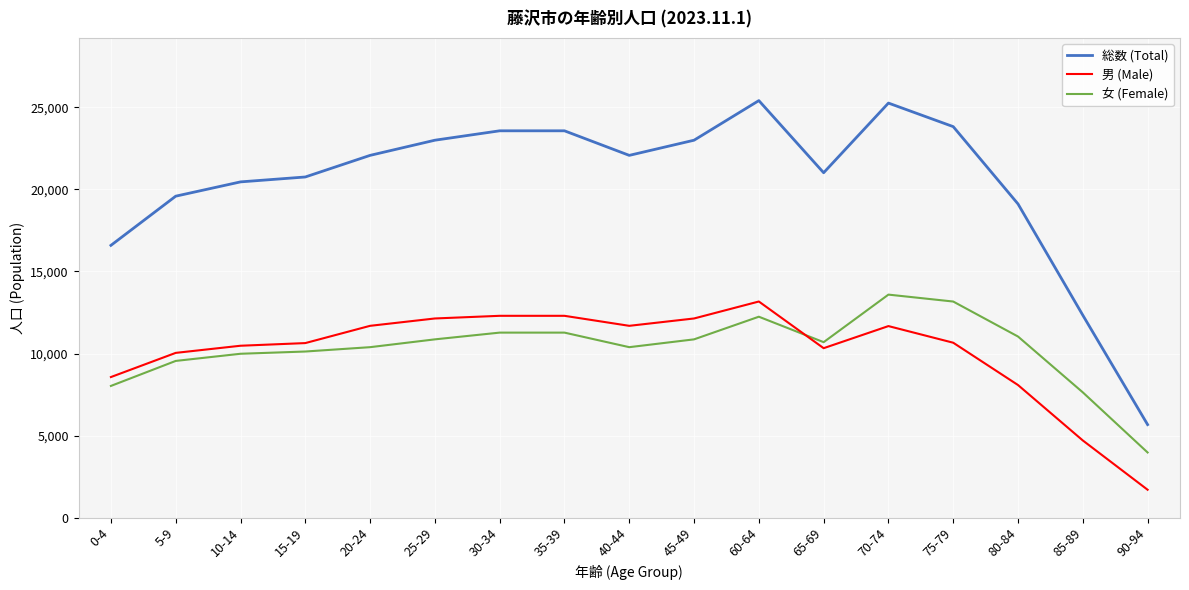

At how many categories does at least one series exceed 8158?

16